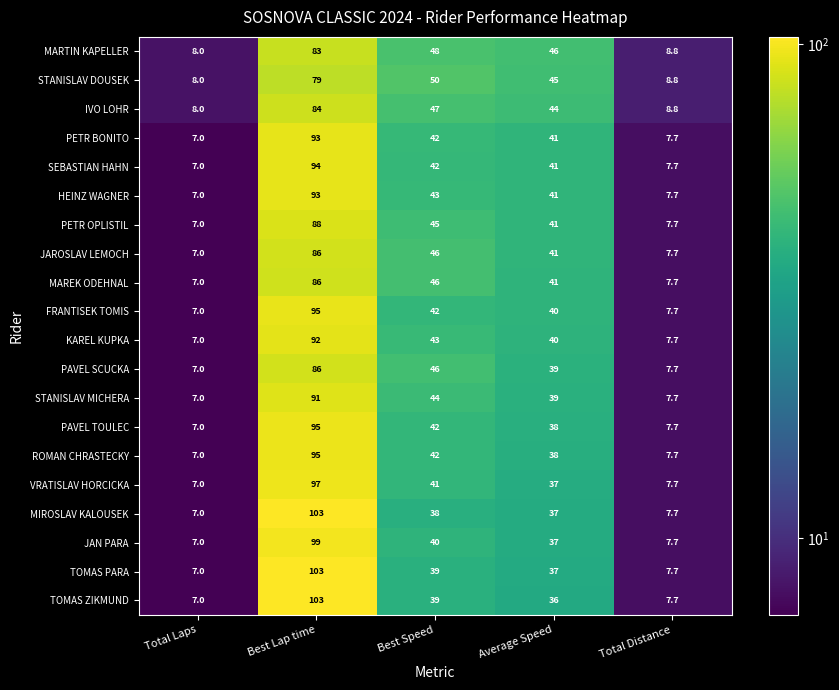

What value does the KAREL KUPKA series have at Average Speed?

40.0